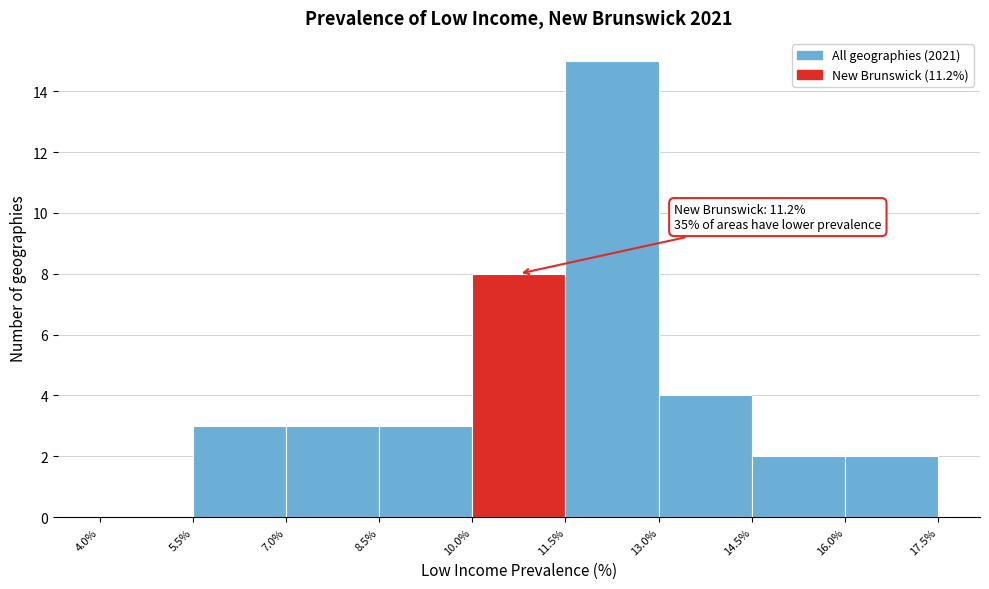

Over which range of the x-axis is the bar tallest?

11.5% to 13.0%